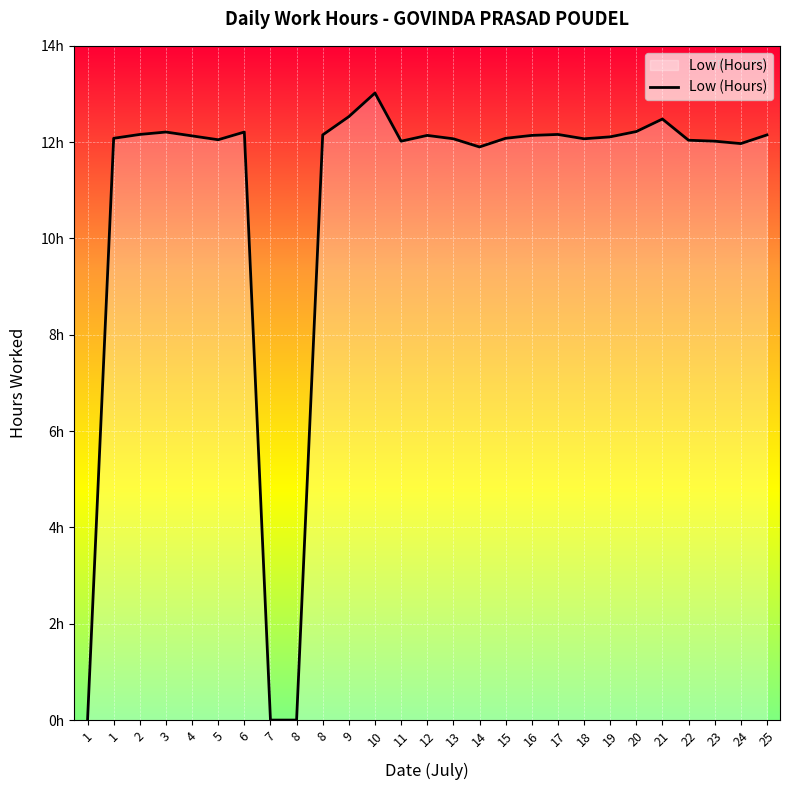

Is it true that the value at 8 is 18.3?

False